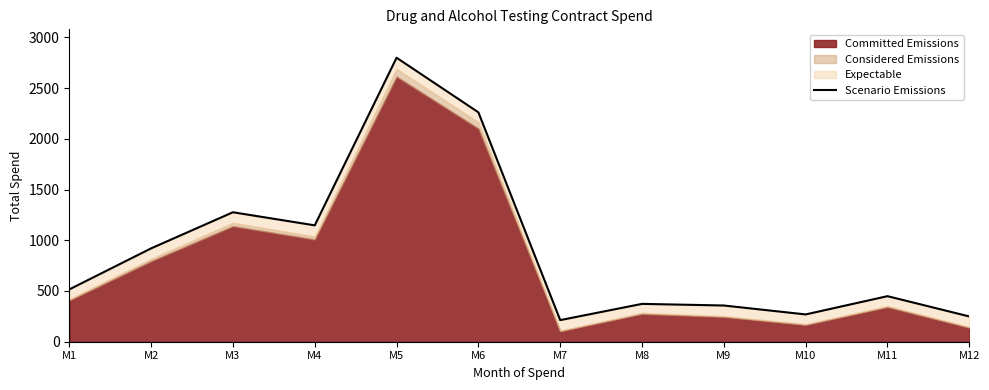

How many data points are less than 515?

6